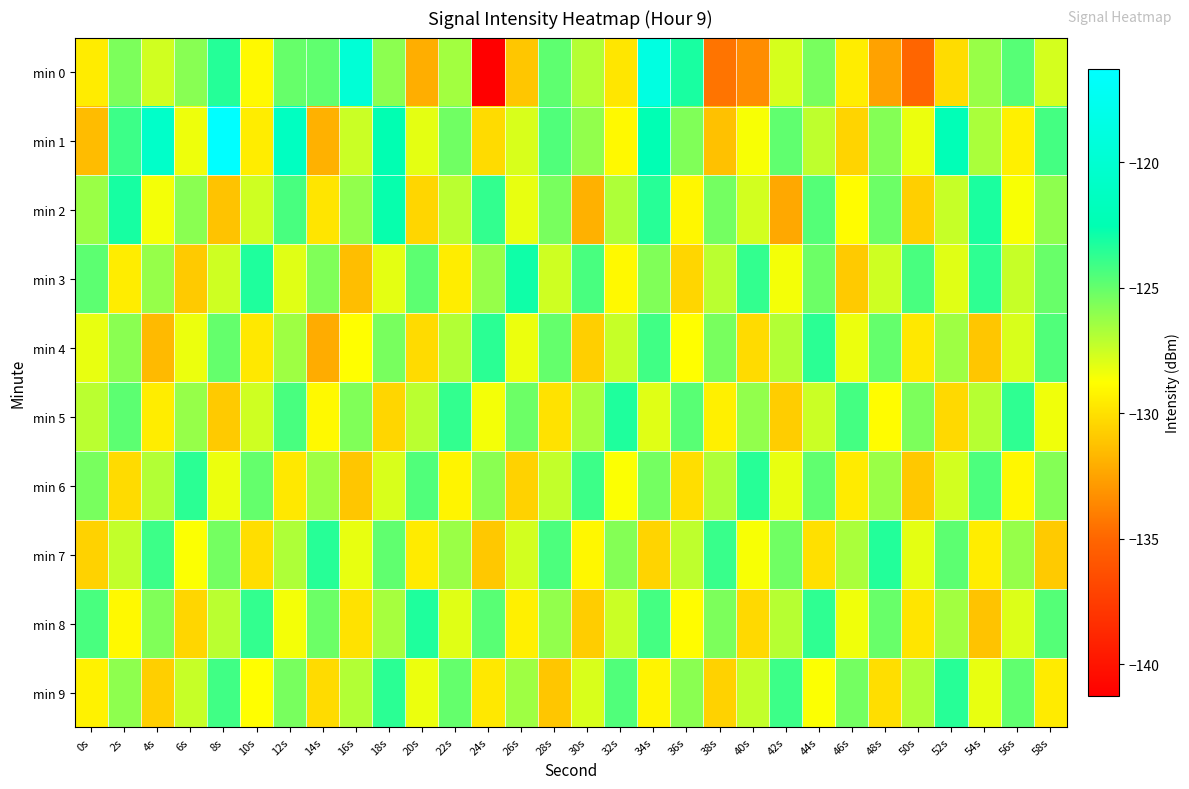

What is the difference between the highest and lowest values at 16s?

11.8